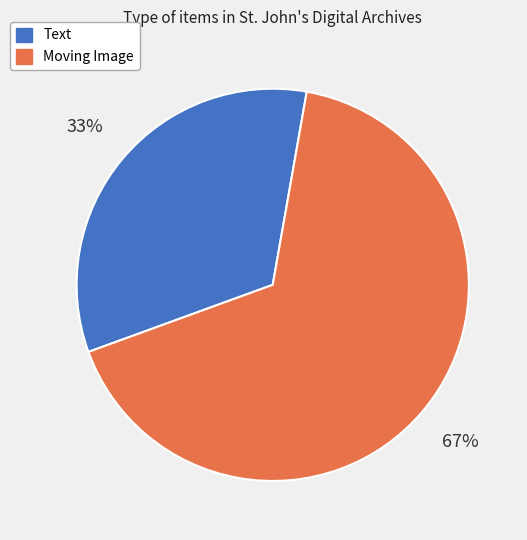

Combined, do Moving Image and Text account for over 50%?

Yes